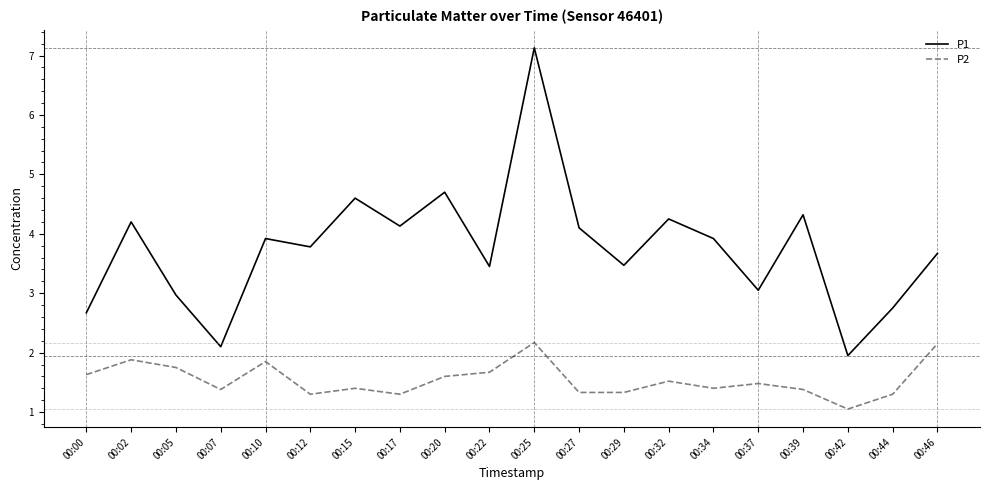

What is the difference between the maximum and minimum values in the P2 series?

1.1